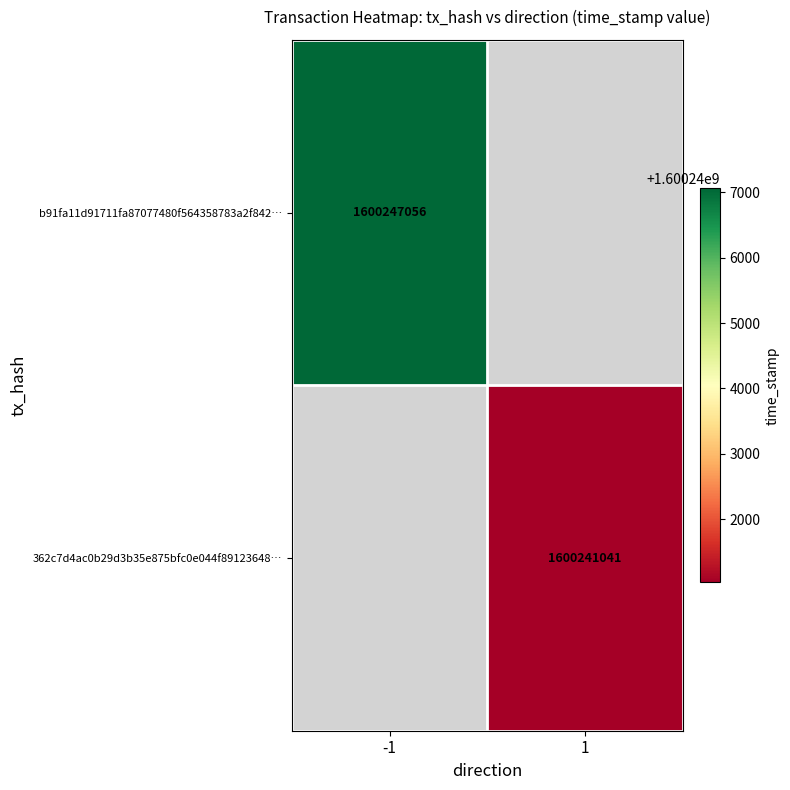

At how many categories does at least one series exceed 1600245380?

1